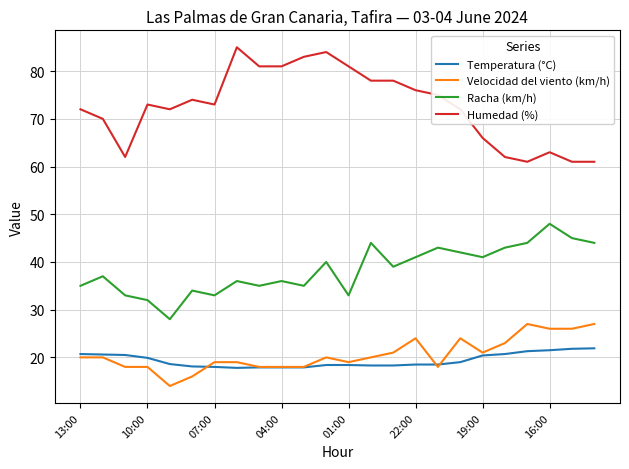

True or false: Temperatura (°C) and Racha (km/h) intersect in this chart.

False